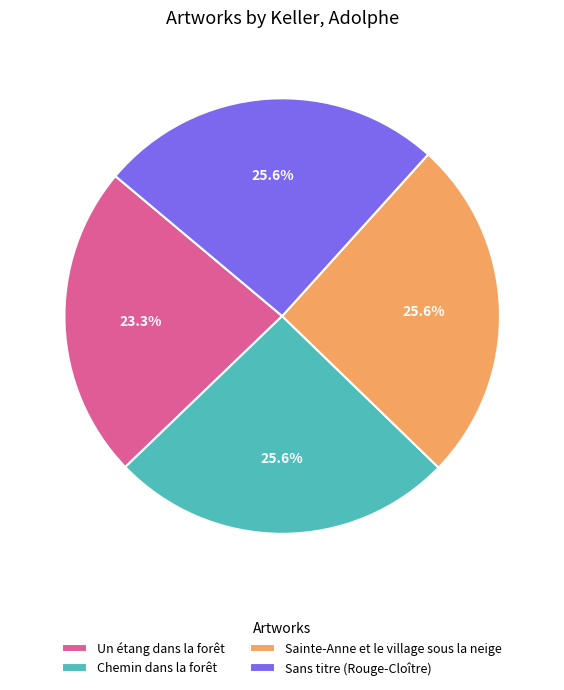

What is the smallest slice in the pie chart?

Un étang dans la forêt